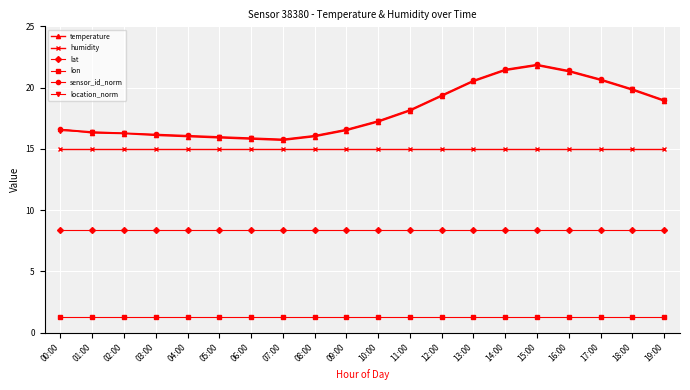

What is the greatest value displayed?

21.9